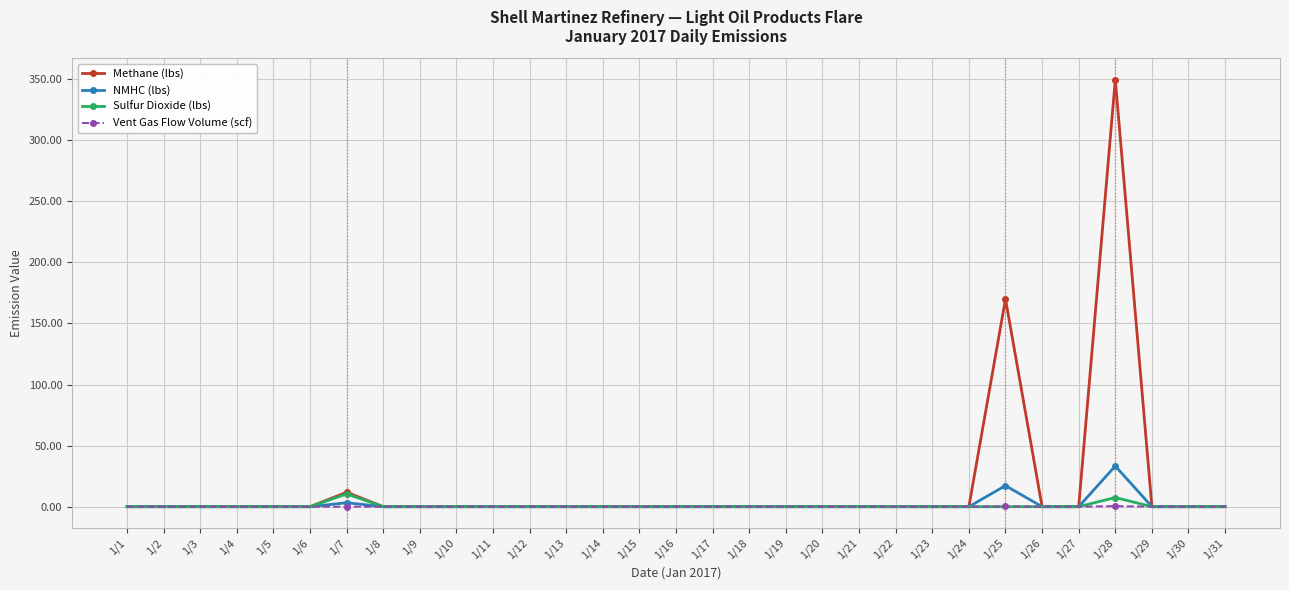

Does the chart have visible grid lines?

Yes